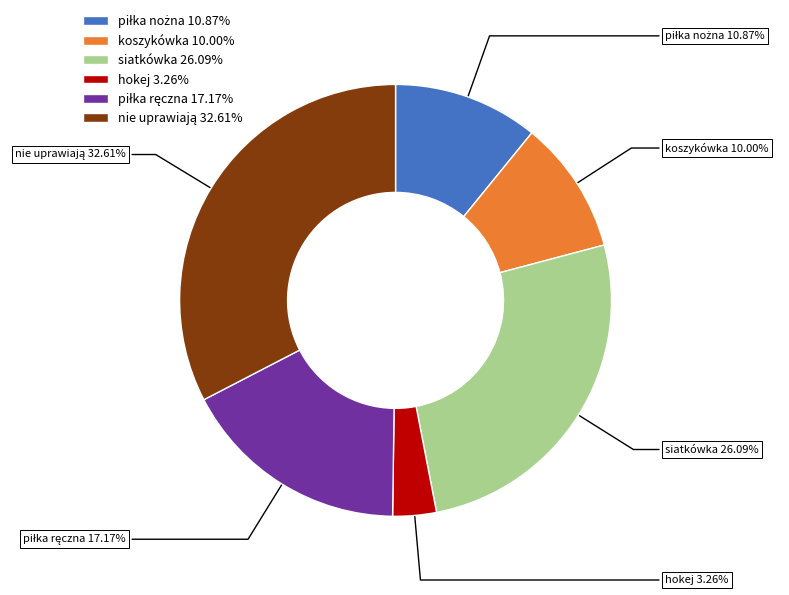

What percentage is the hokej slice, to the nearest percent?

3%